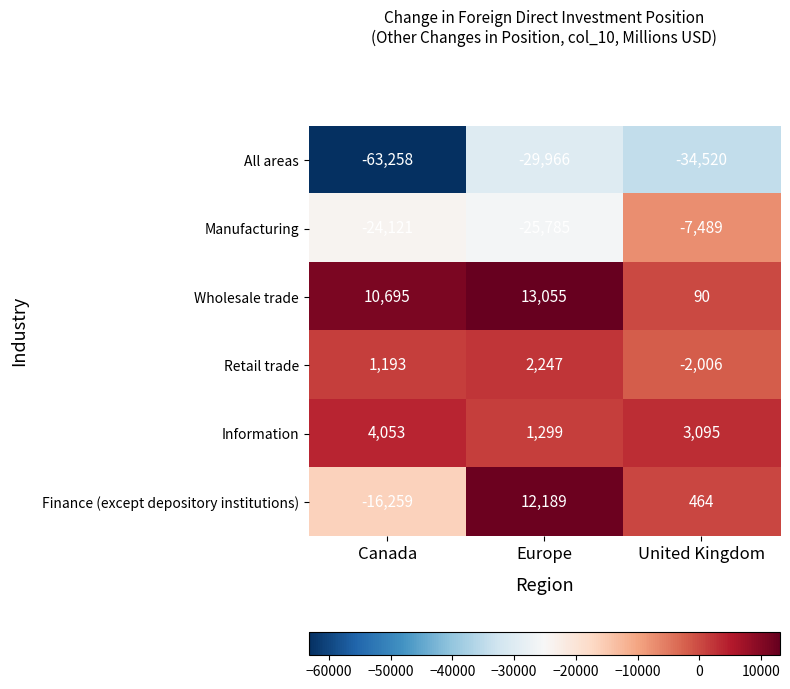

What is the average value of the Finance (except depository institutions) series?

-1202